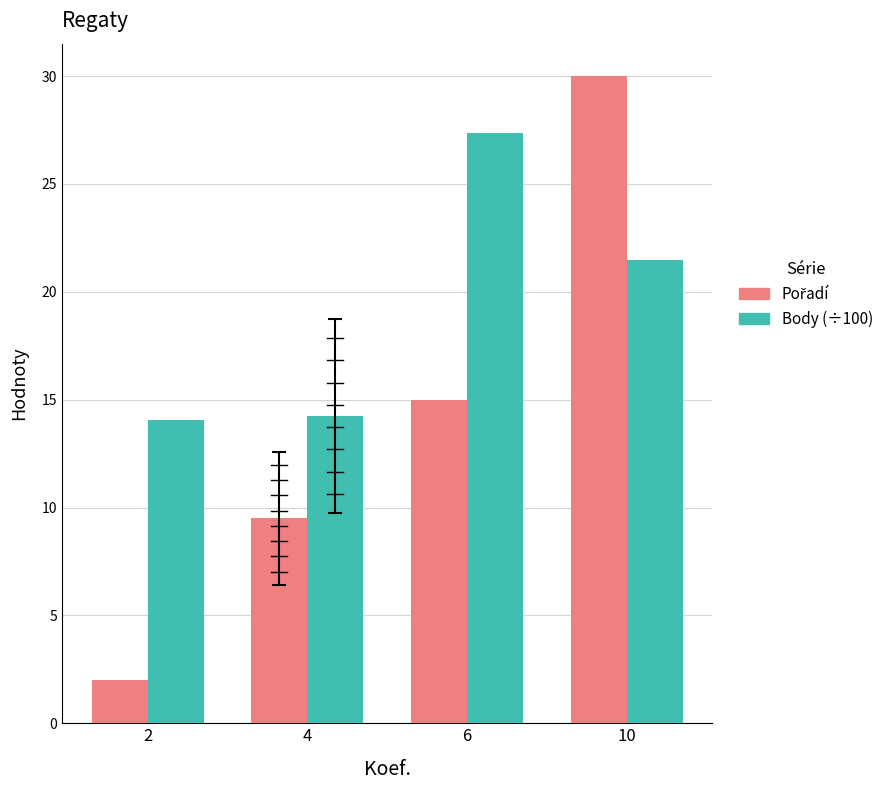

What value does the Body (÷100) series have at 4?

14.2